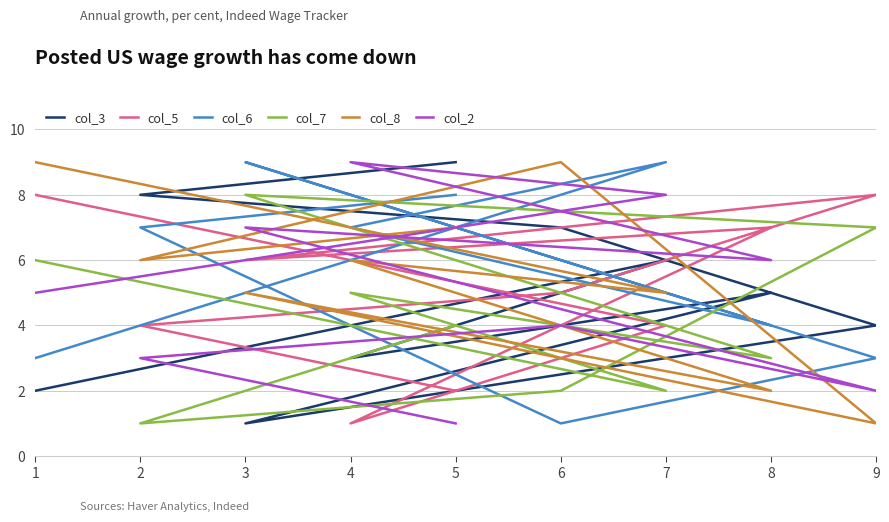

What are all the series names shown in the legend?

col_3, col_5, col_6, col_7, col_8, col_2